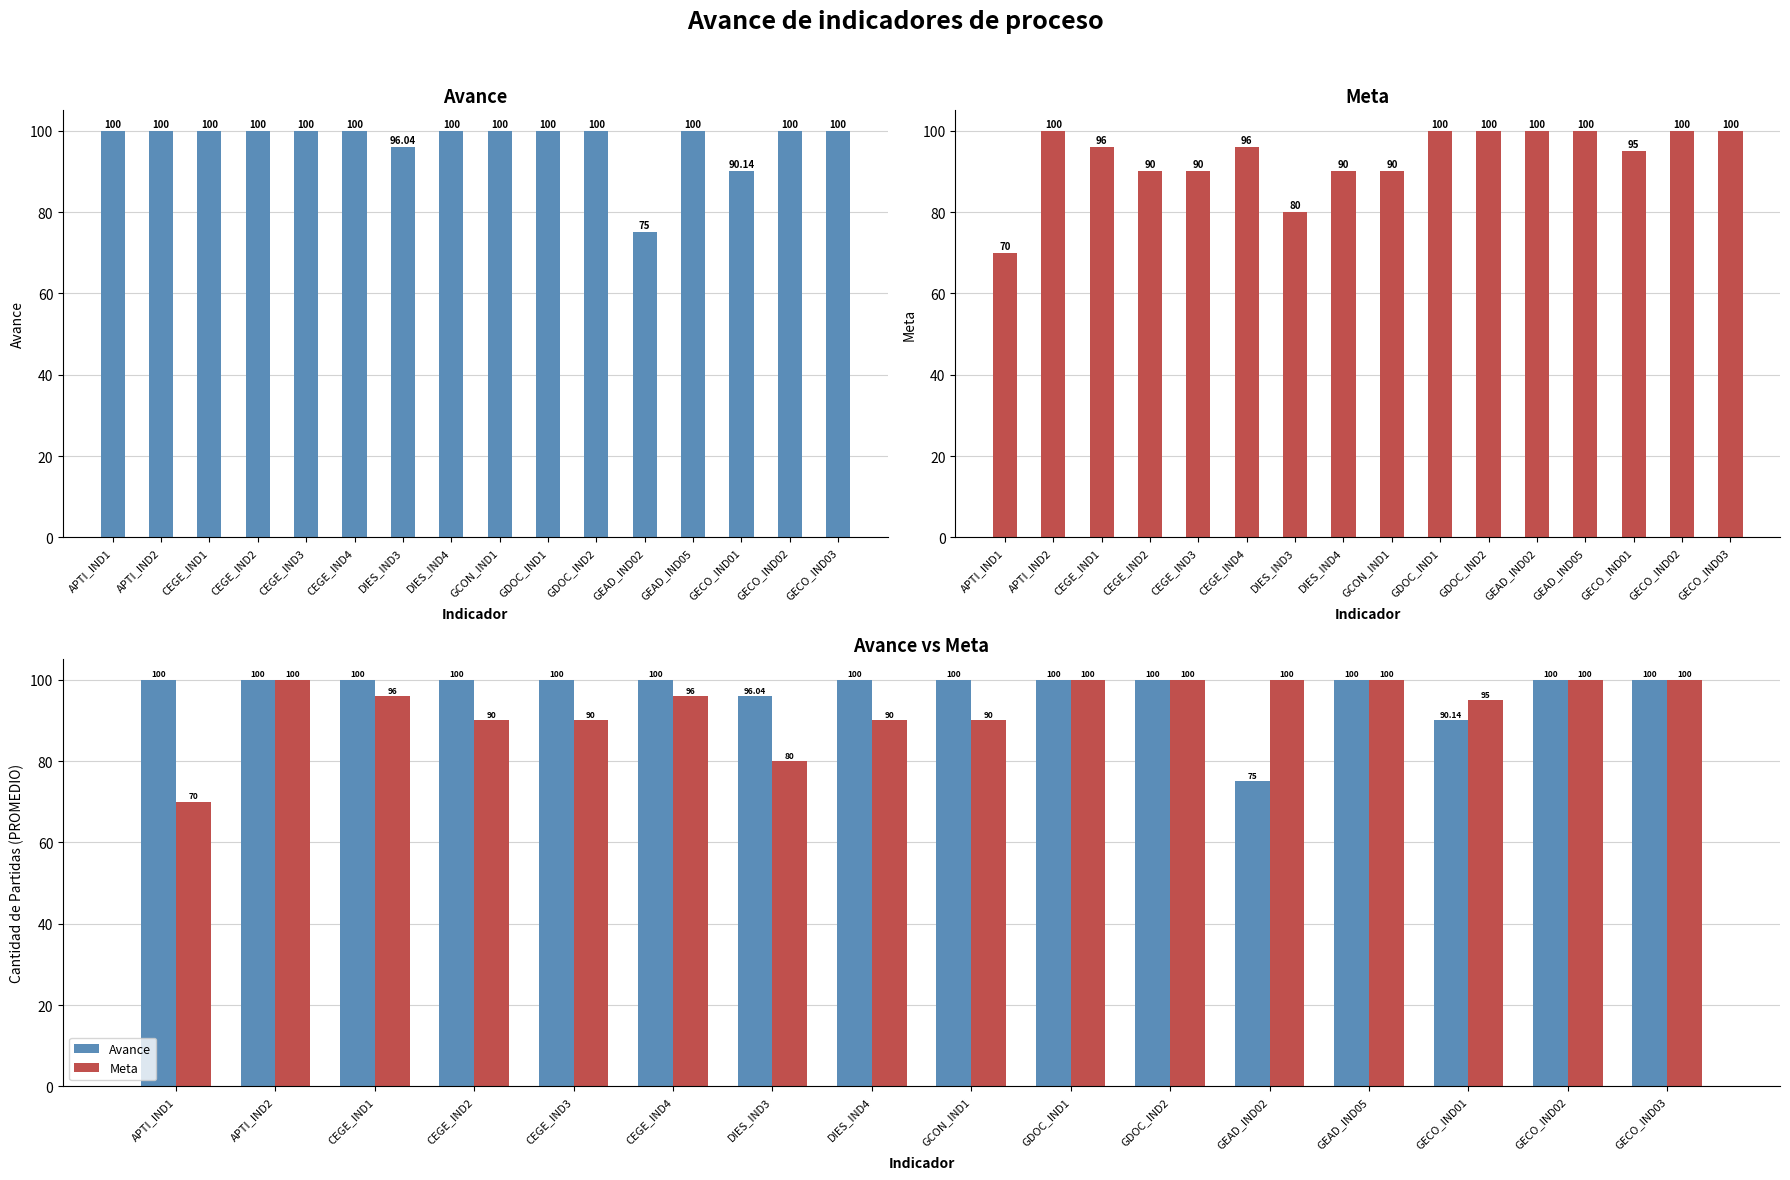

What is the label of the 2nd bar from the right?

GECO_IND02